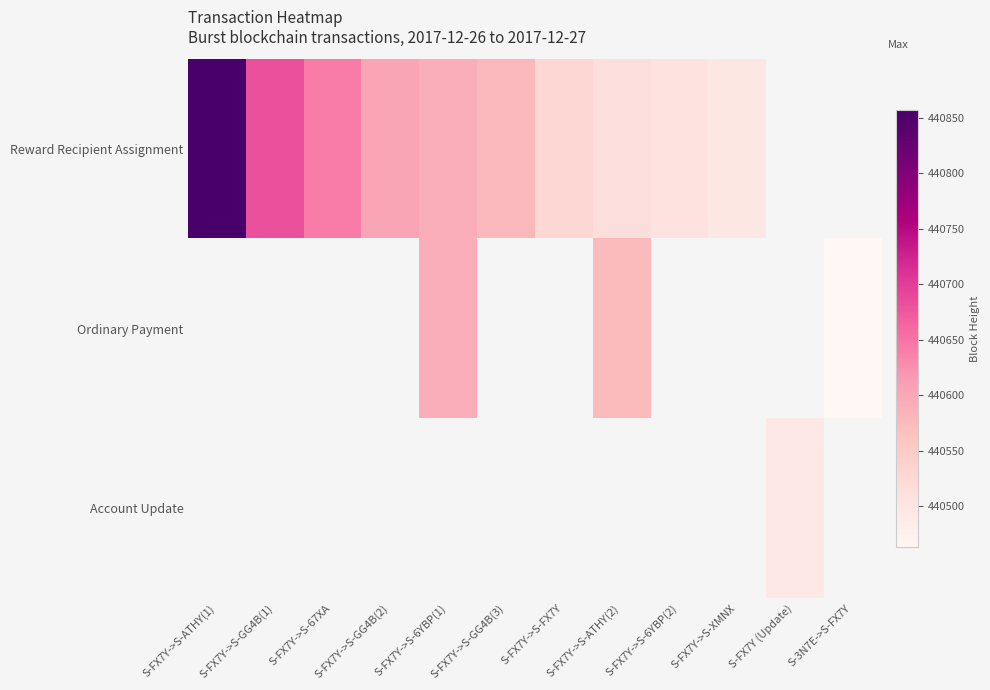

Is the value of Reward Recipient Assignment at S-FX7Y->S-6YBP(1) greater than the value of Ordinary Payment at S-FX7Y->S-XMNX?

No